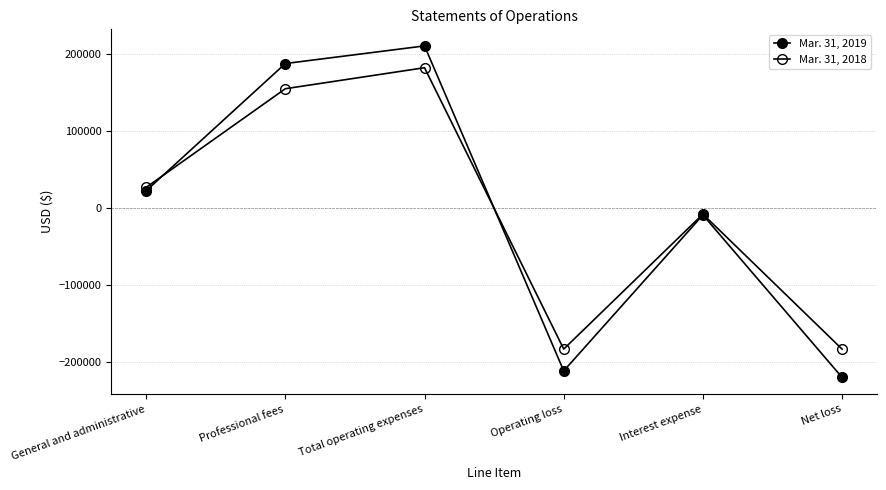

What position from the right is Total operating expenses?

4